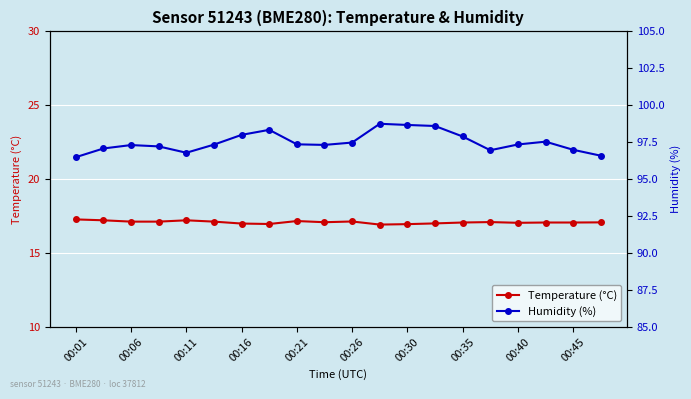

In Humidity (%), how many points are lower than both neighbors (excluding endpoints)?

3